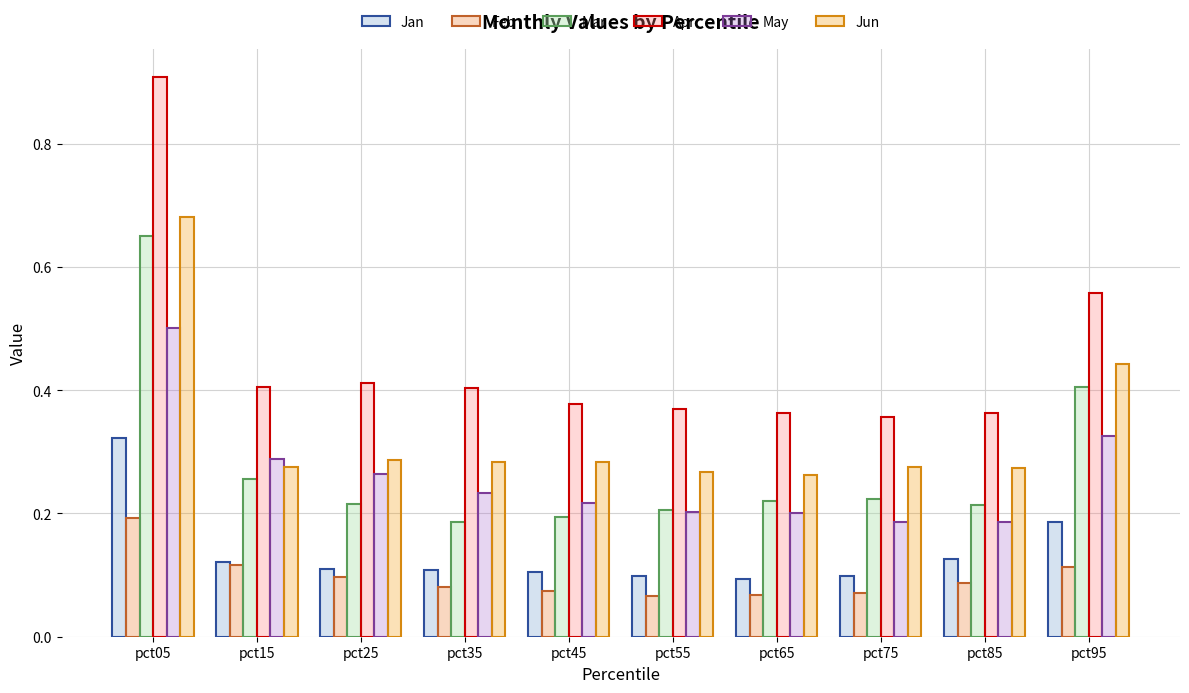

What is the total value across all series at pct15?

1.5